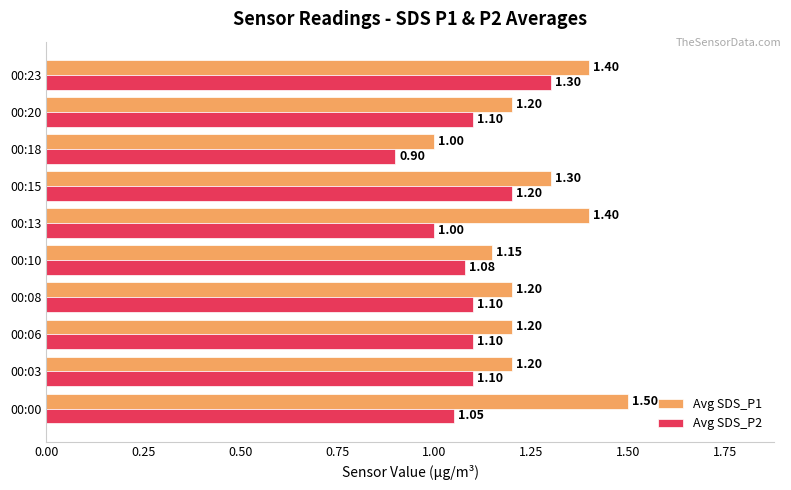

At 00:03, list the series in order from largest to smallest.

Avg SDS_P1, Avg SDS_P2